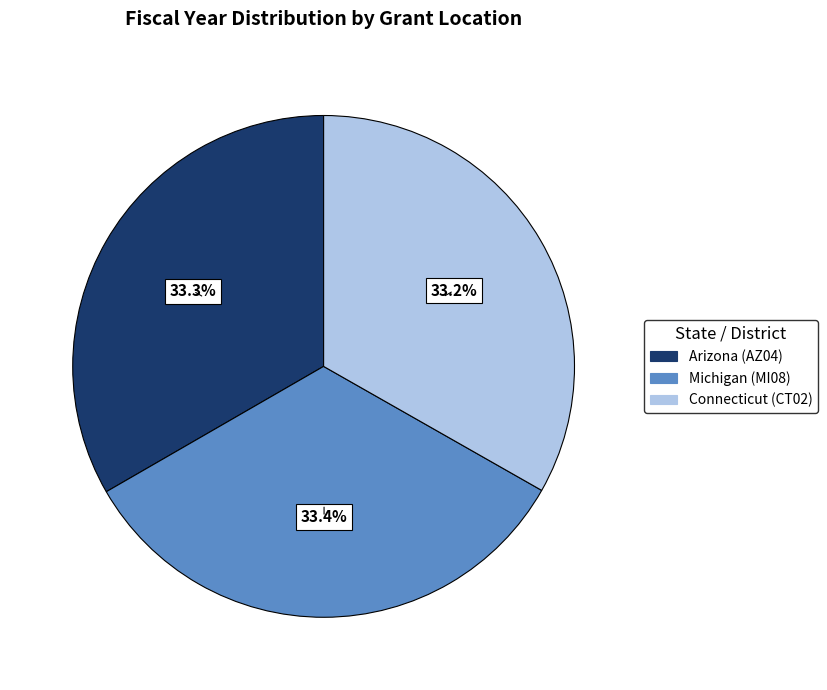

Is there any slice that represents more than half of the pie?

No